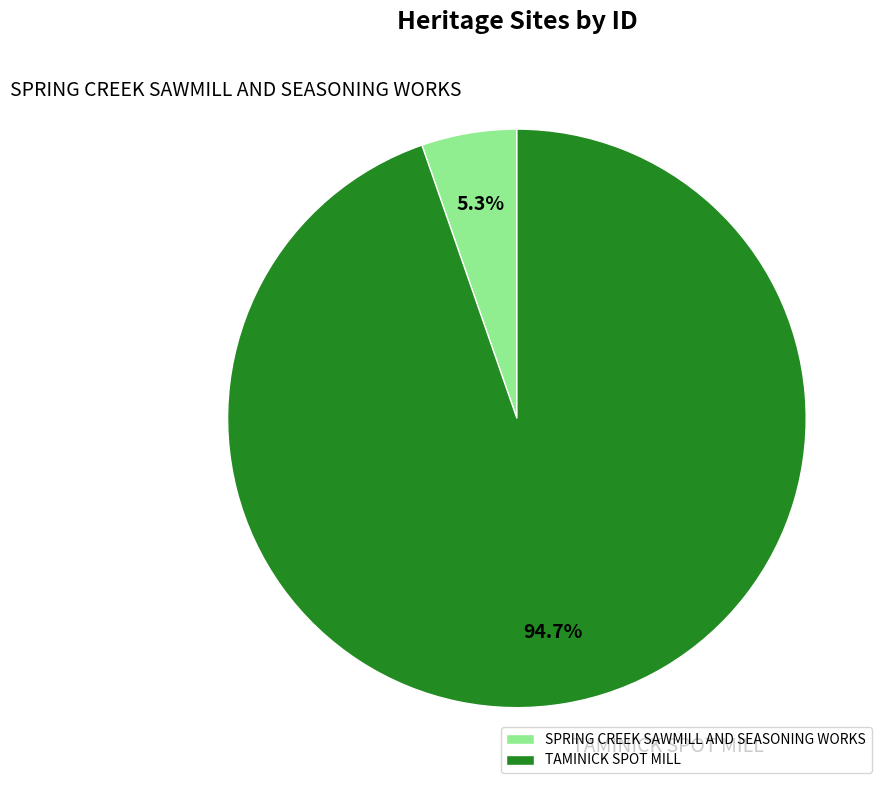

Is there any slice that represents more than half of the pie?

Yes